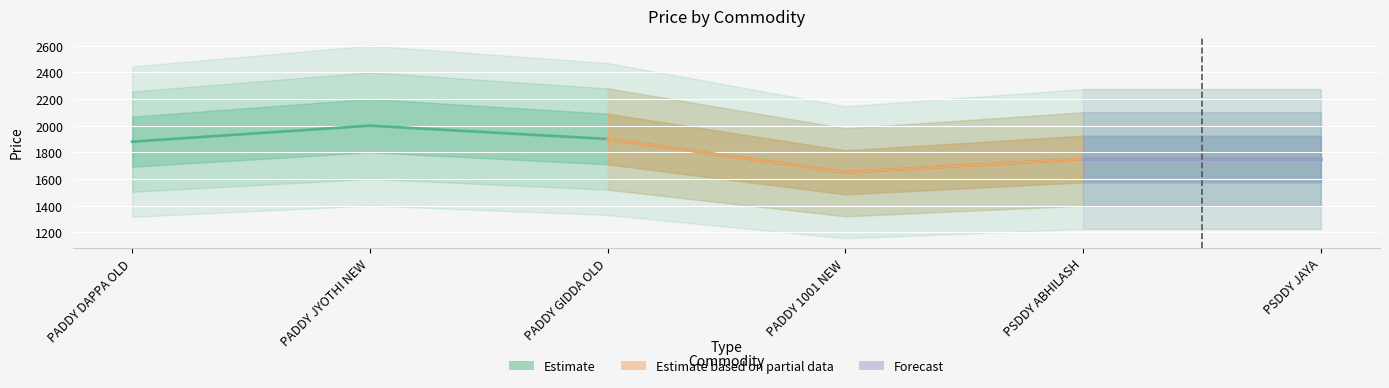

Where is the data nearest to the value 1825?

PADDY DAPPA OLD